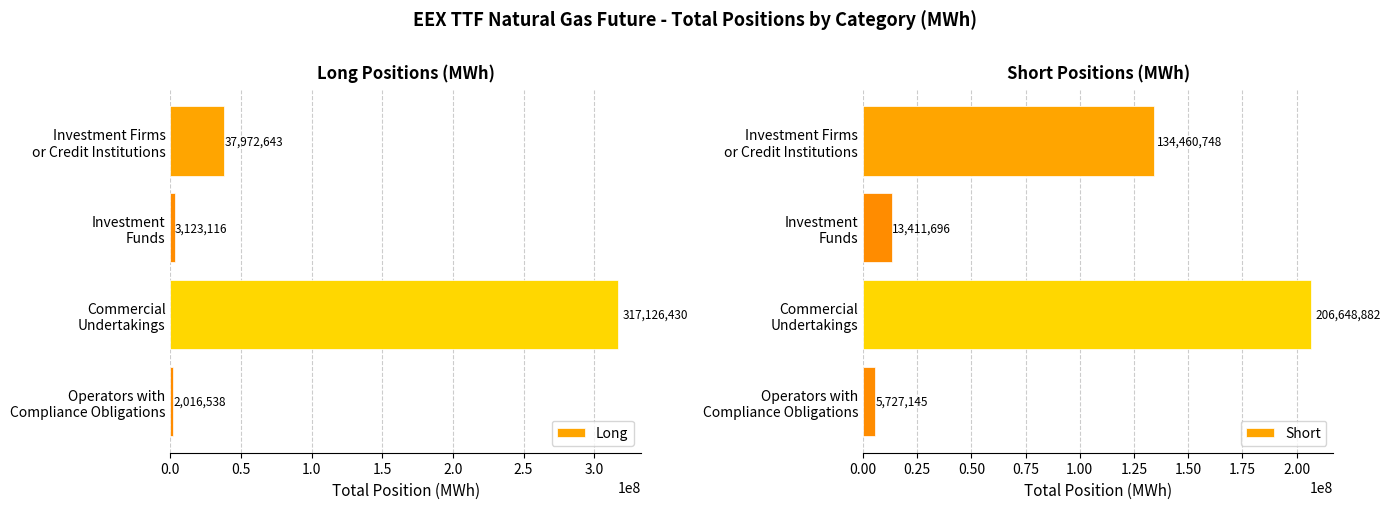

What is the minimum value for Short?

5727145